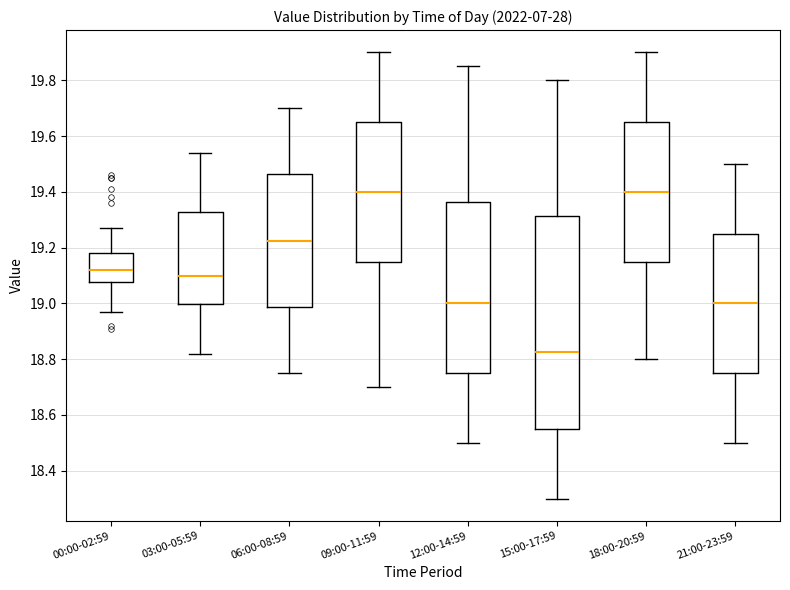

Which box is the tallest, from its lower edge to its upper edge?

15:00-17:59